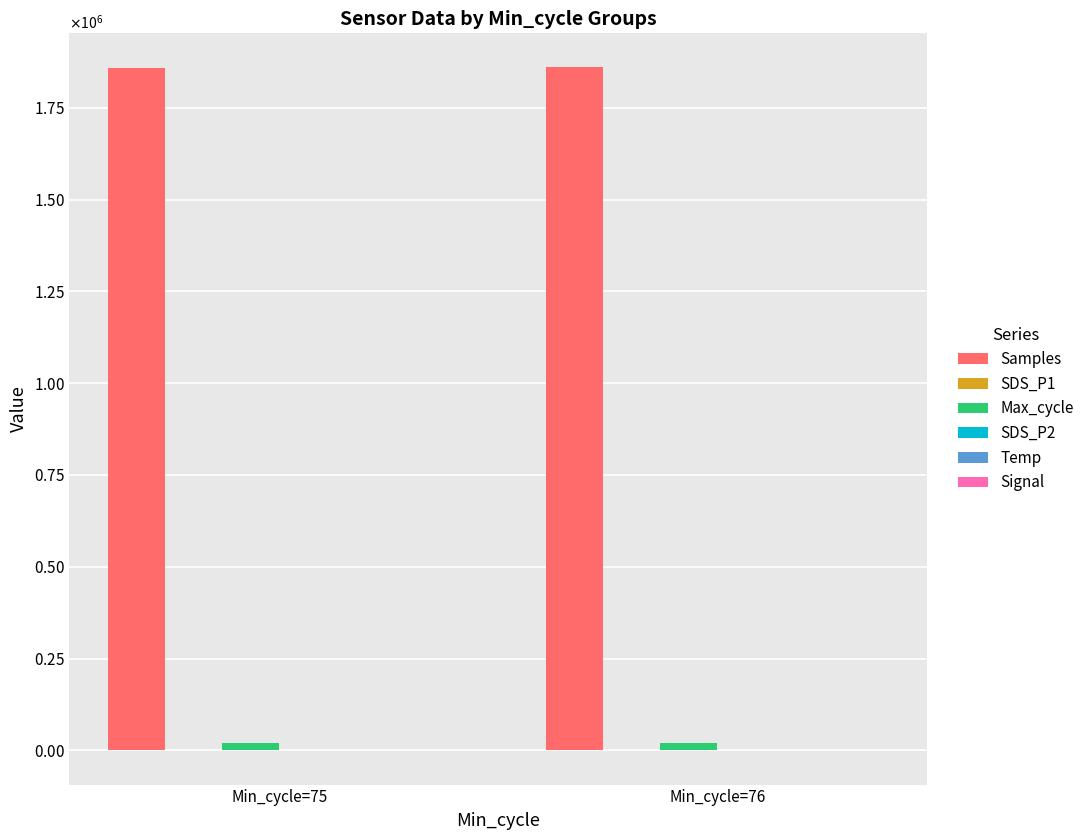

What is the value of the Max_cycle bar at the 2nd from the left?

21158.2